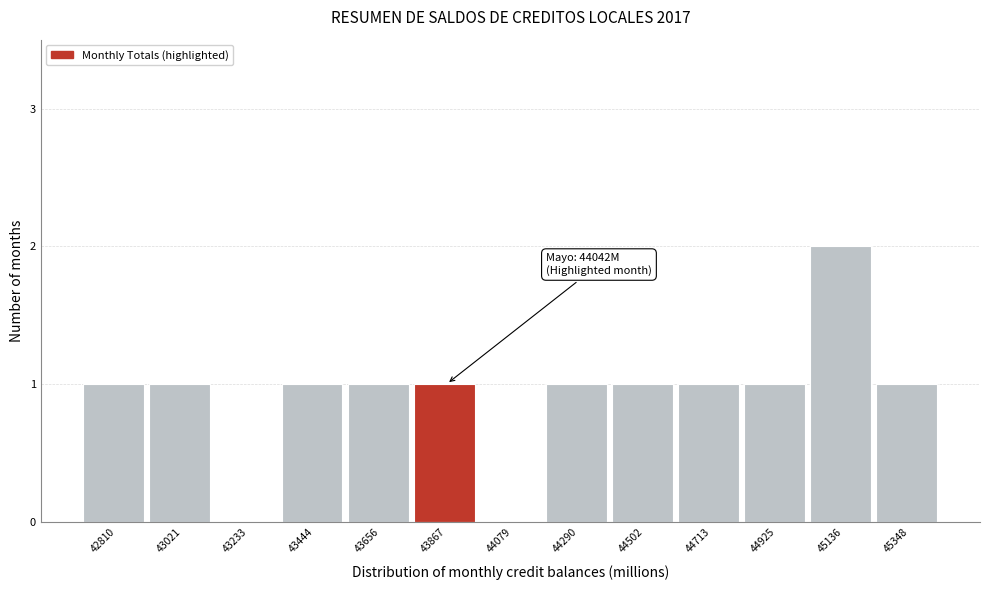

Reading right to left, transcribe all the data shown in this chart.

45348=1	45136=2	44925=1	44713=1	44502=1	44290=1	44079=0	43867=1	43656=1	43444=1	43233=0	43021=1	42810=1